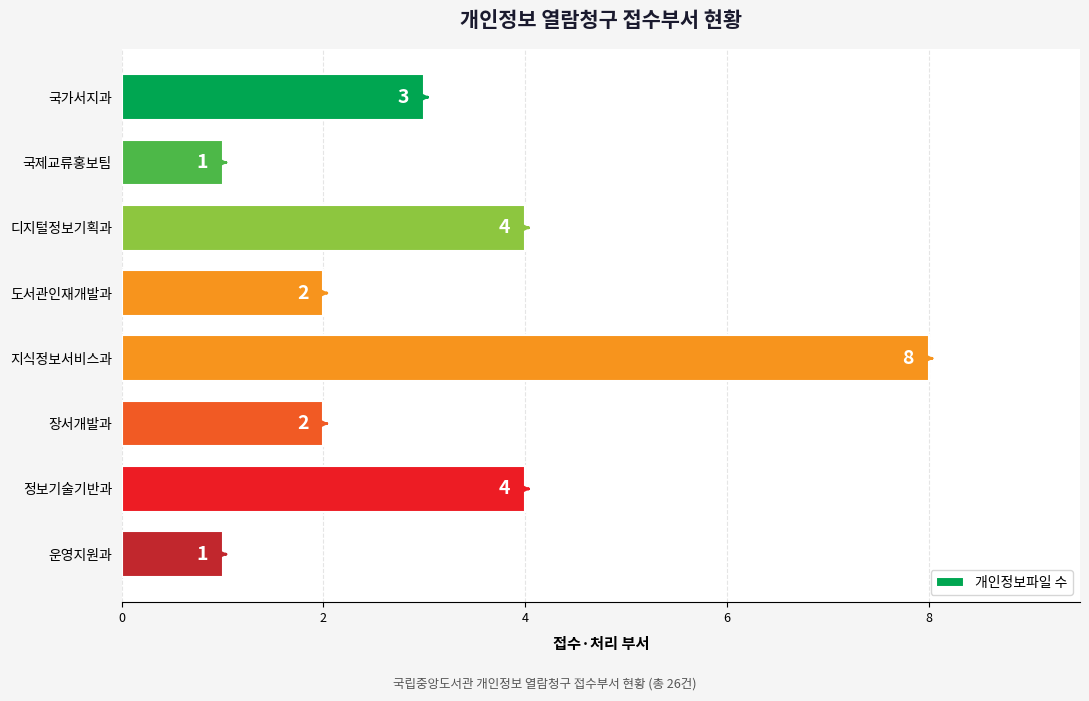

What is the maximum value shown in the chart?

8